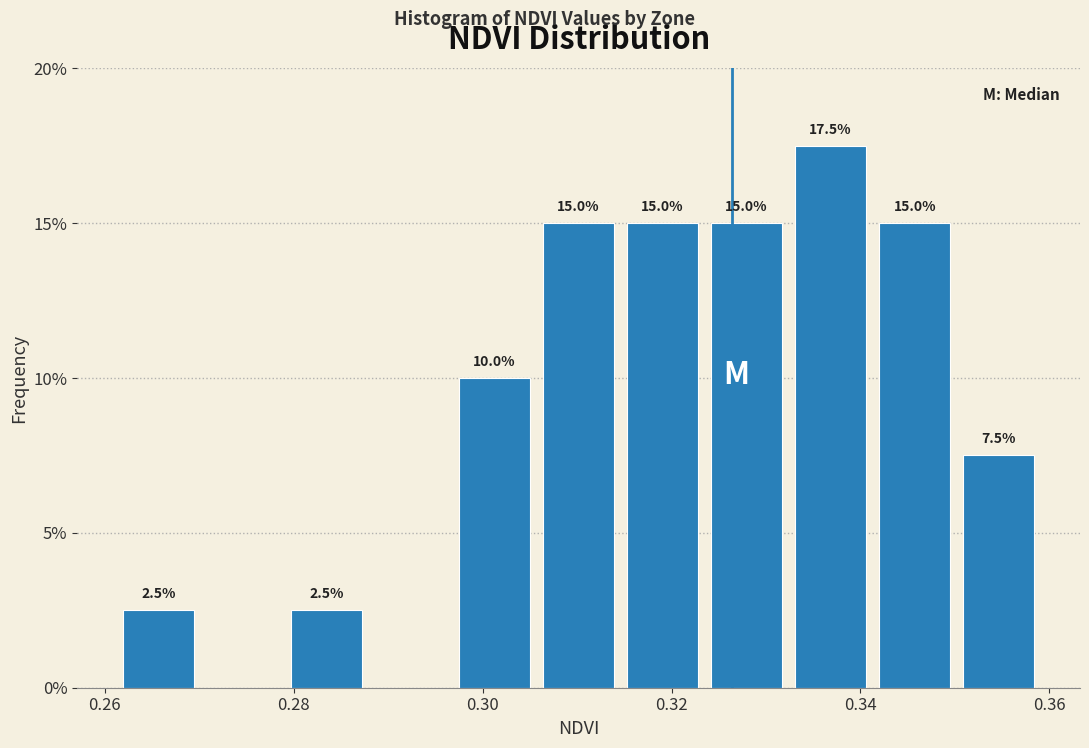

Over which range of the x-axis is the bar tallest?

0.332 to 0.342